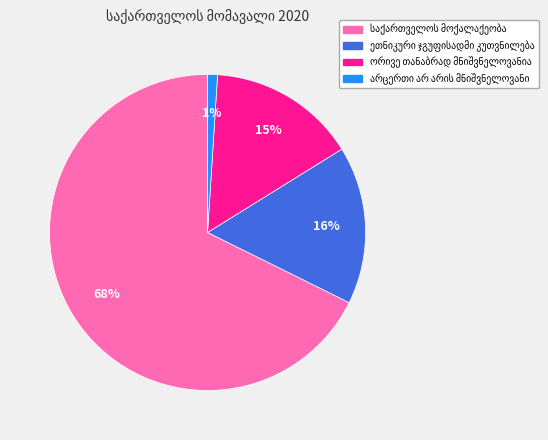

To the nearest percent, what is the difference between the largest and smallest slice percentages?

68%